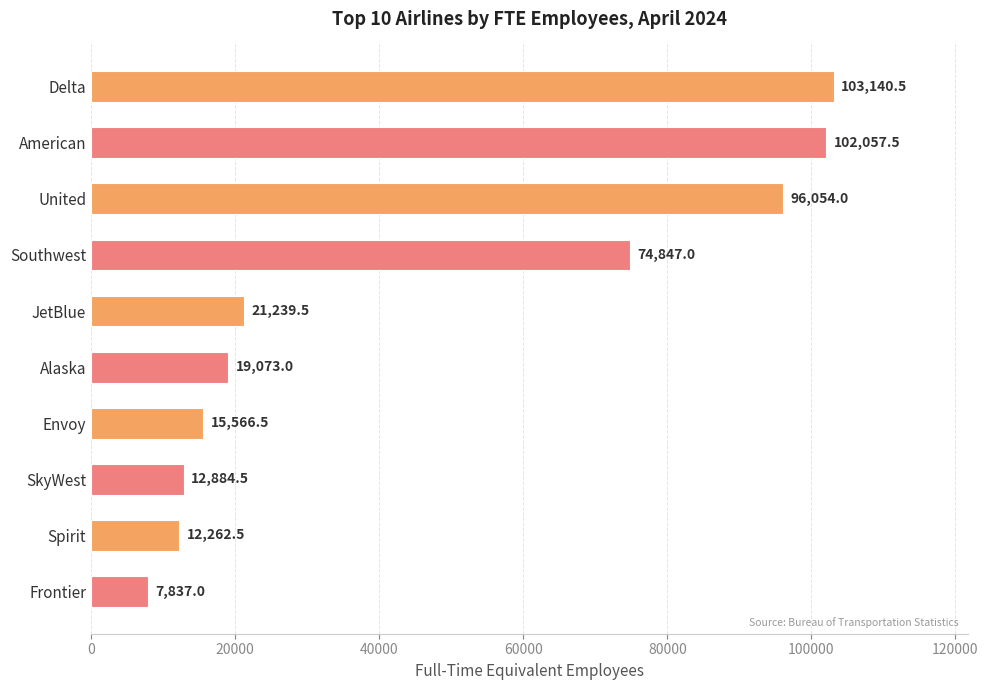

Reading bottom to top, extract all data points from this chart.

7837.0	12262.5	12884.5	15566.5	19073.0	21239.5	74847.0	96054.0	102057.5	103140.5